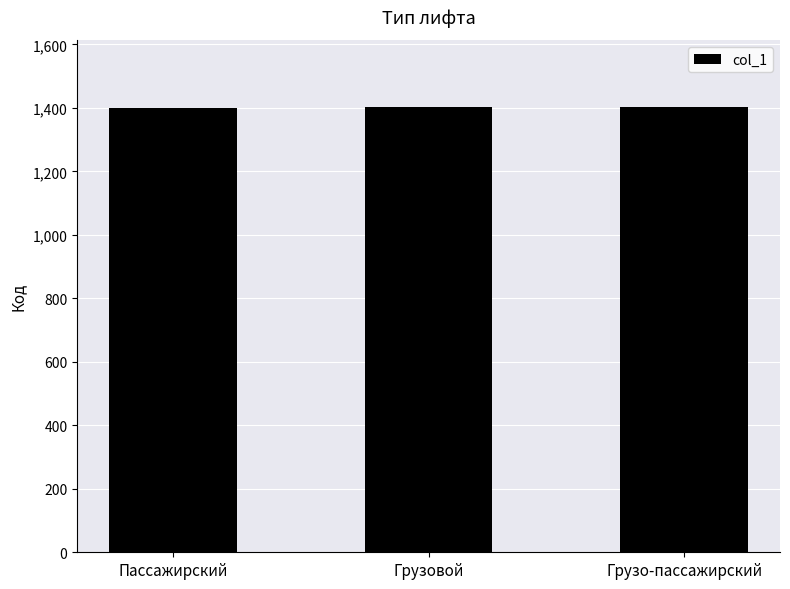

The chart shows a value of 1402 at Грузовой. True or false?

True